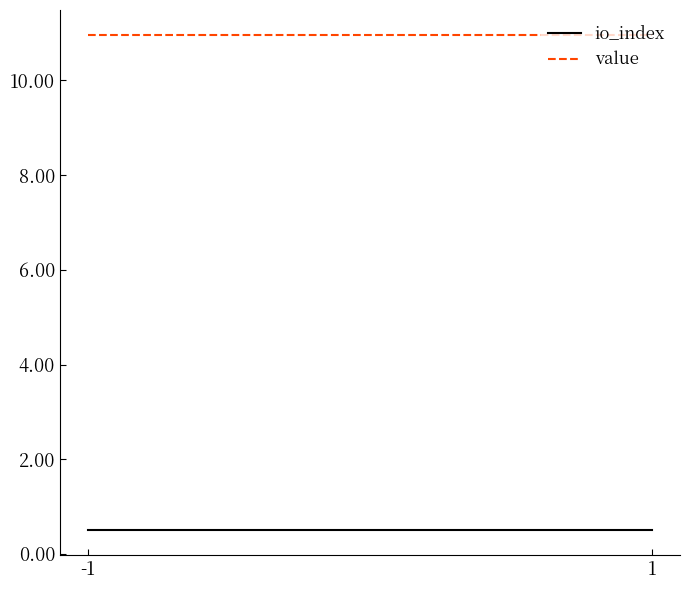

What is the total value across all series at -1?

11.5